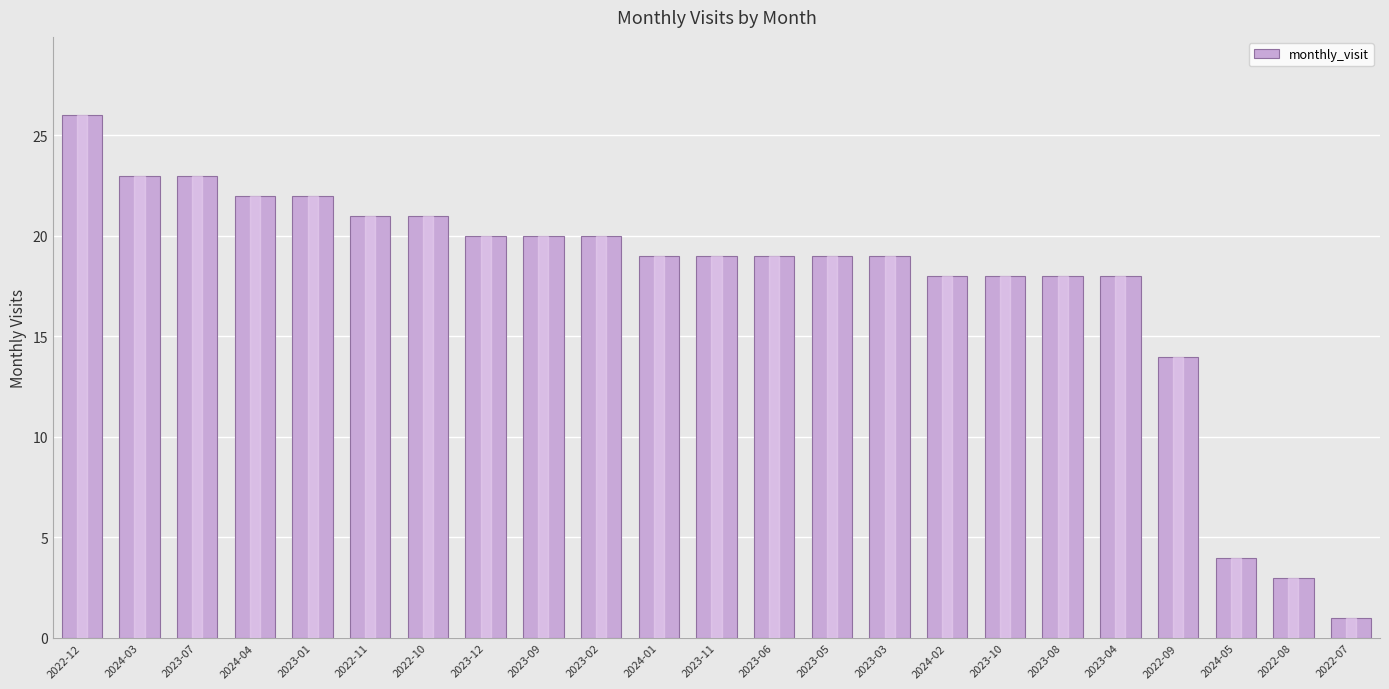

Count the number of data series in this chart.

1